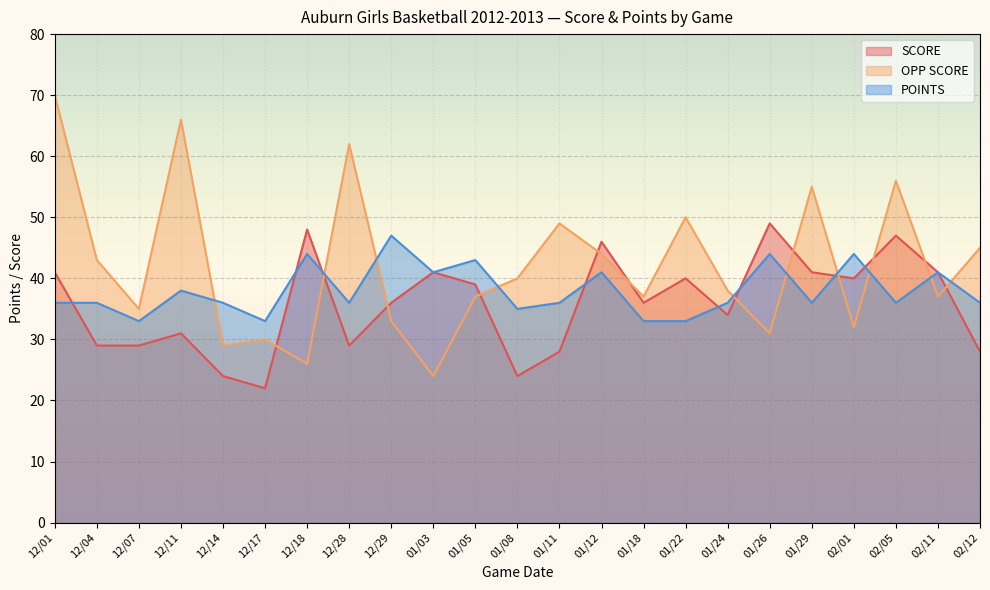

What is the difference between the maximum and second lowest values in the SCORE series?

25